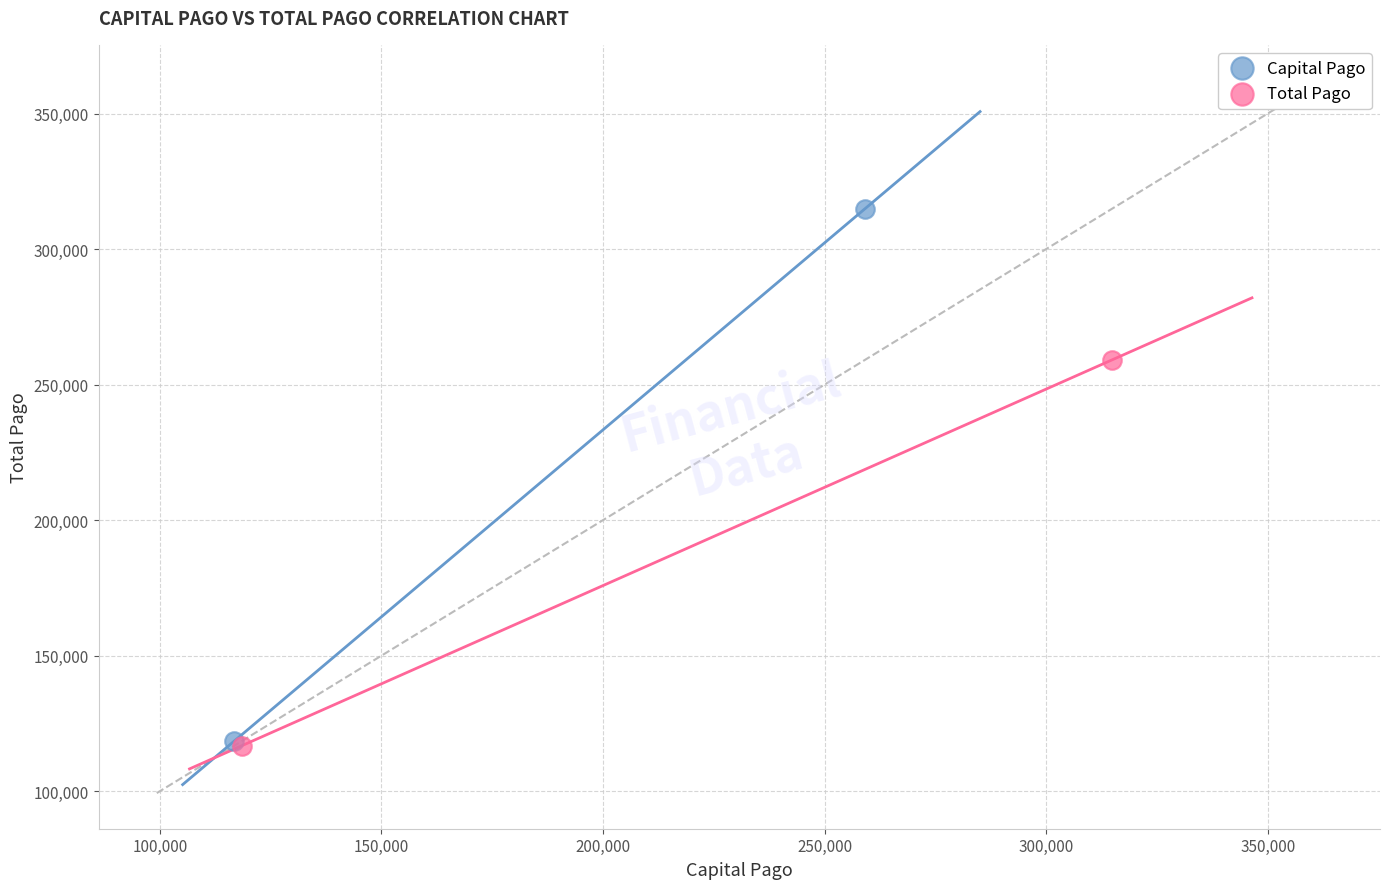

Which series has the widest spread of Y values?

Capital Pago